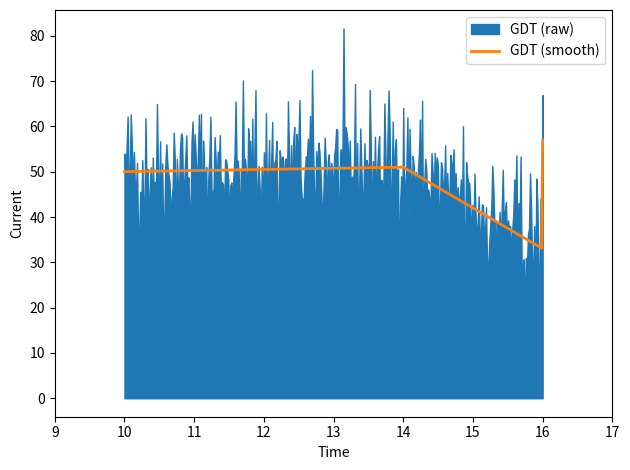

At which label does GDT (smooth) reach its peak?

16